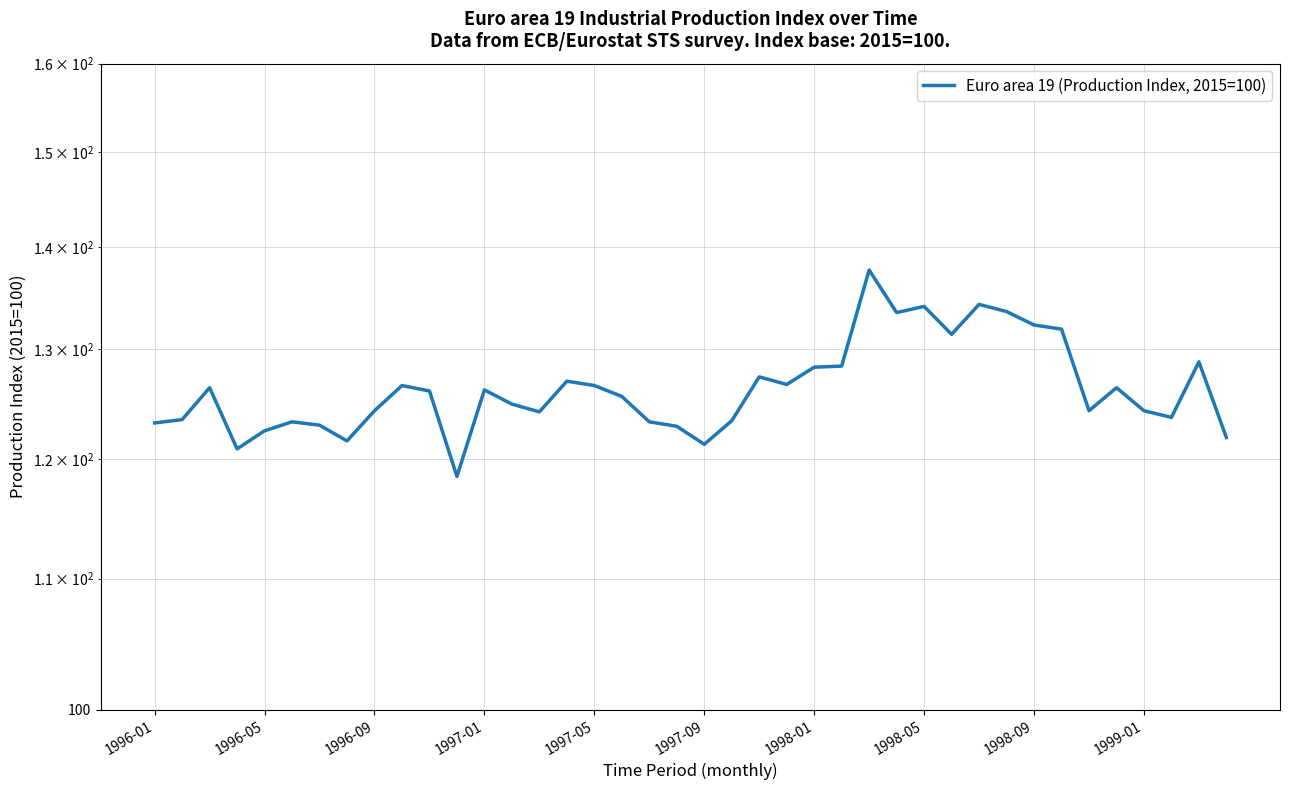

How many distinct data groups are displayed?

1